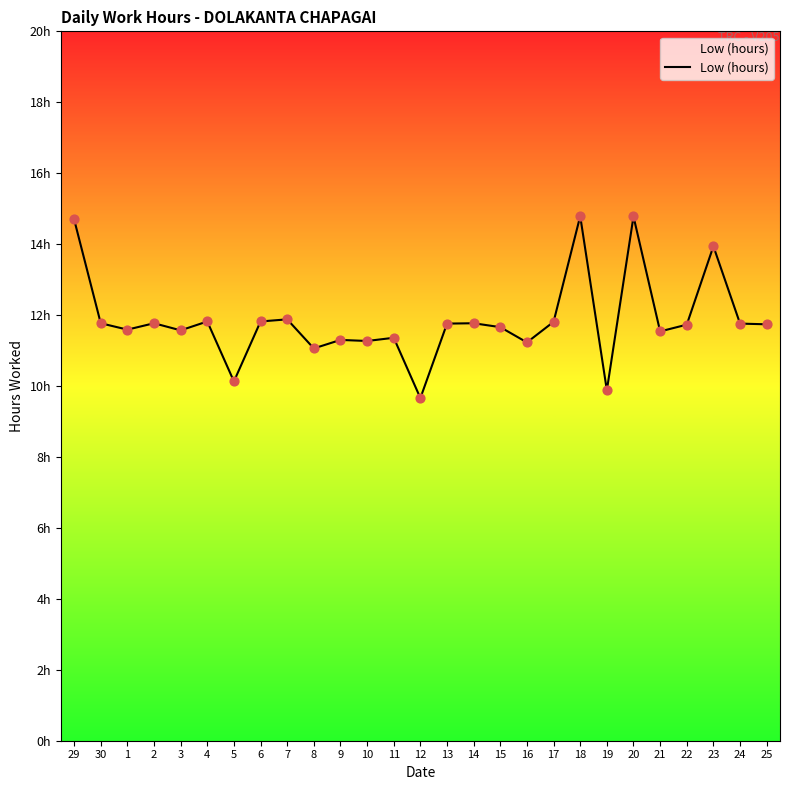

Between 25 and 20, which is larger?

20